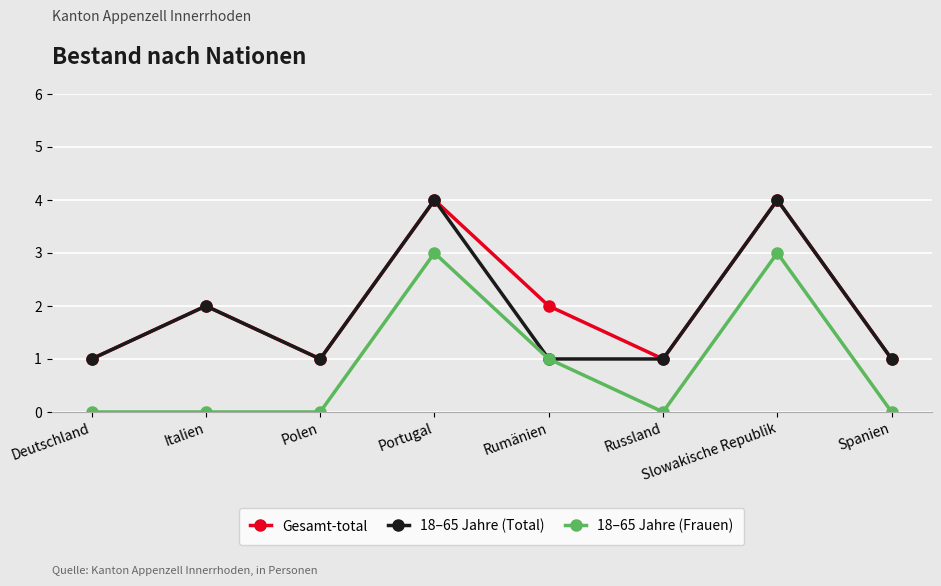

The Gesamt-total series shows 1 at Russland. True or false?

True